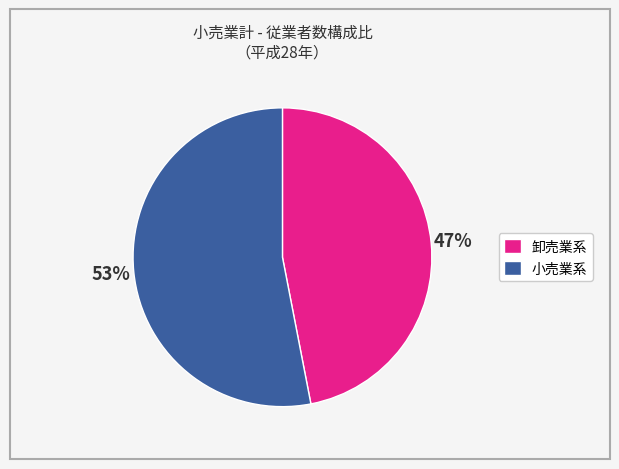

Does any single category account for the majority?

Yes